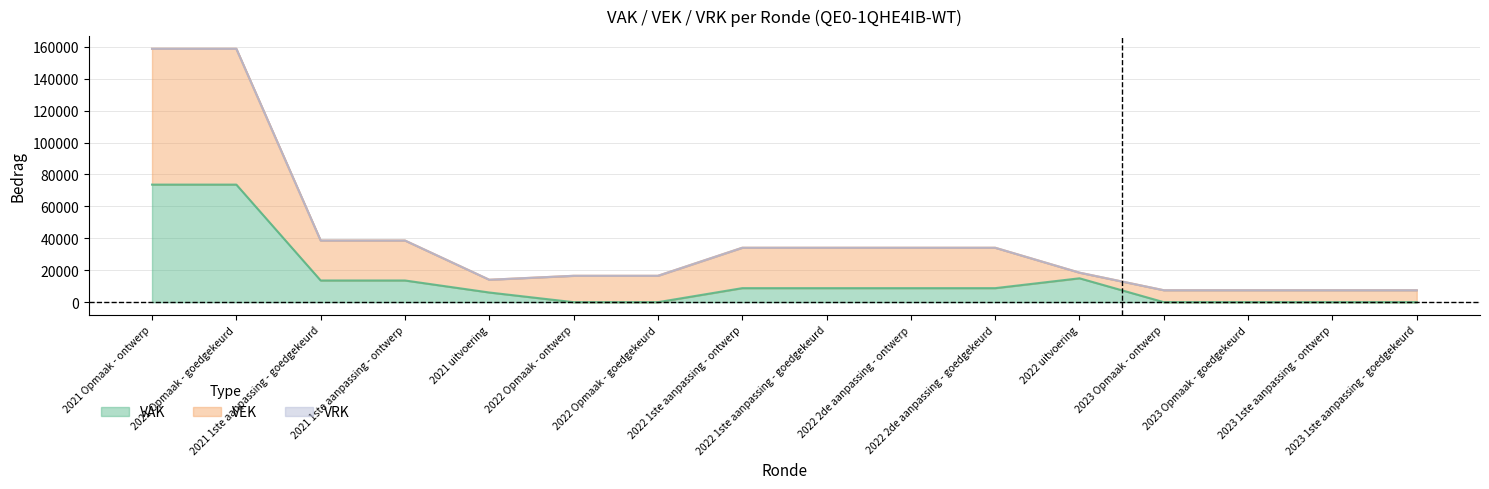

At which category does VEK reach its first local valley?

2021 uitvoering